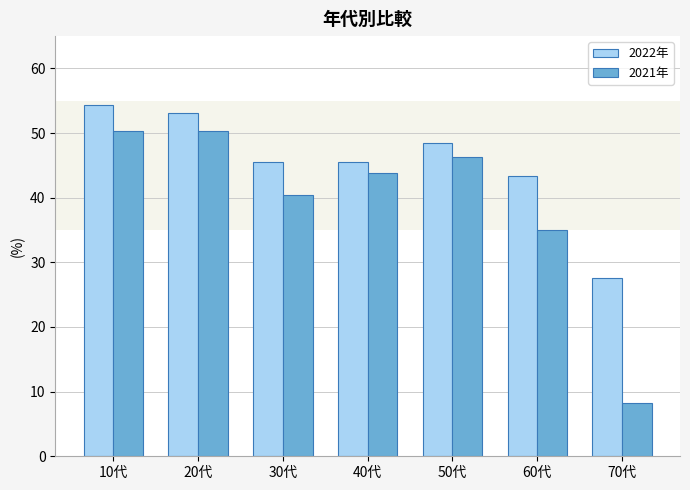

Rank the series at 60代 from lowest to highest value.

2021年, 2022年